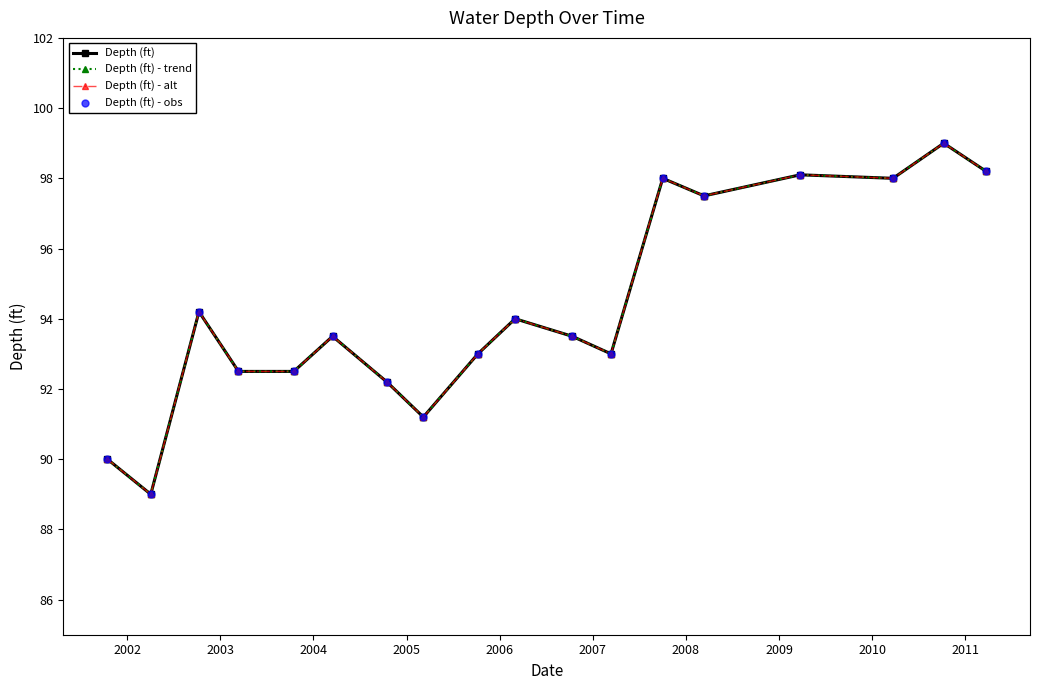

Is this an area chart (filled region under the line)?

No